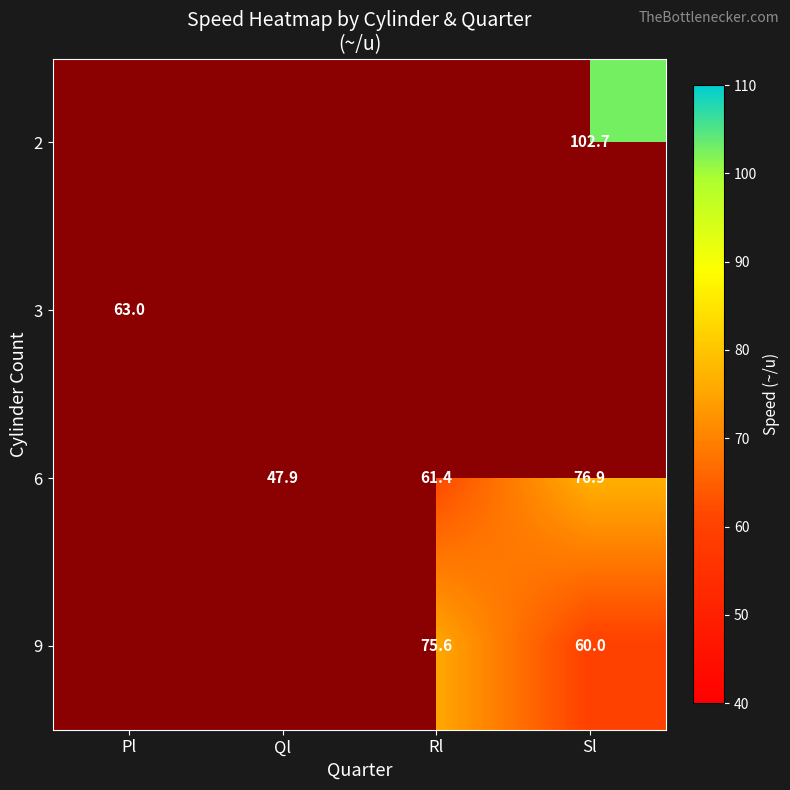

The value of 3 at Pl is 63.0. True or false?

True